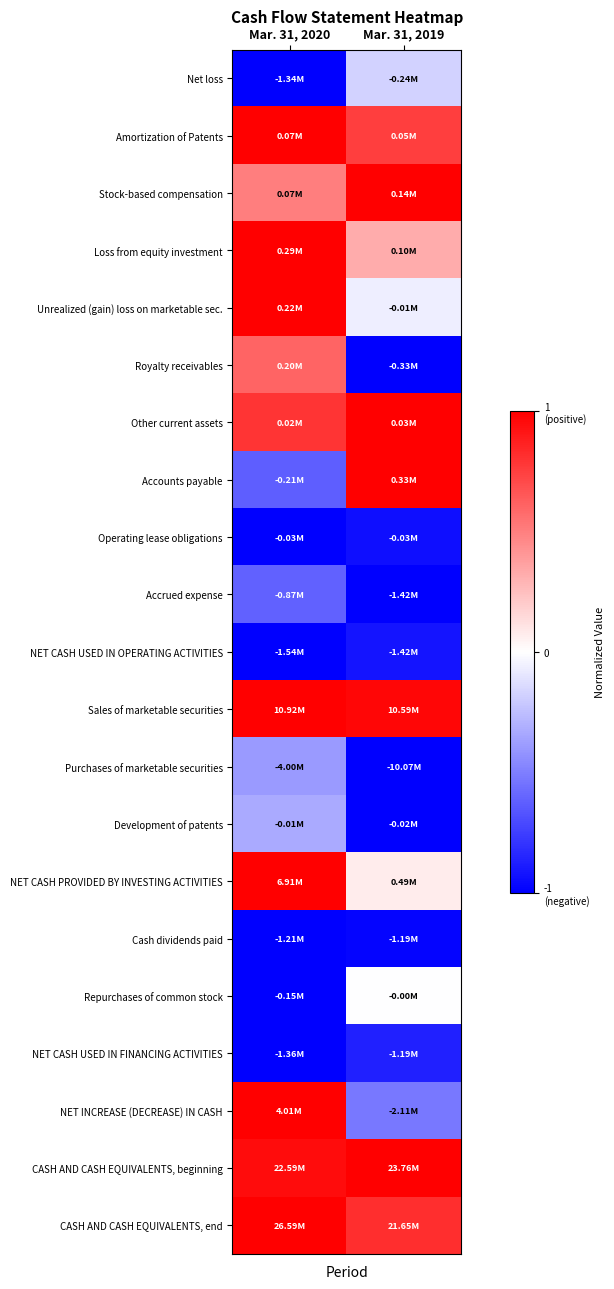

What is the spread (max minus min) of values at Mar. 31, 2020?

2.0